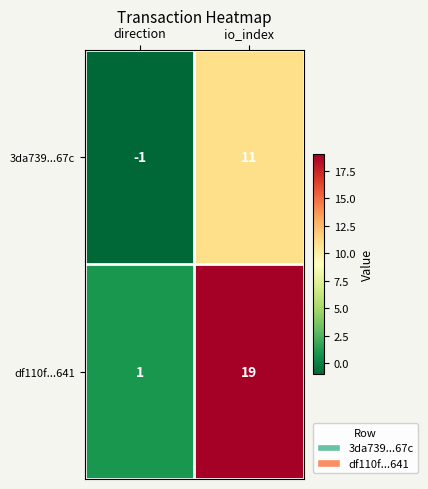

What is the spread (max minus min) of values at direction?

2